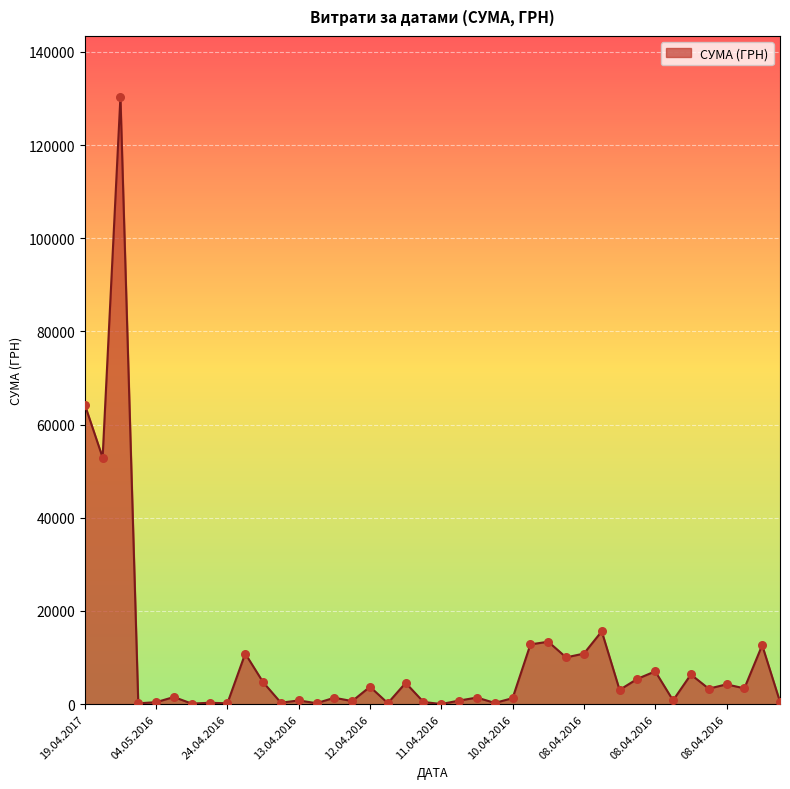

What is the difference between the maximum and minimum values?

130357.3